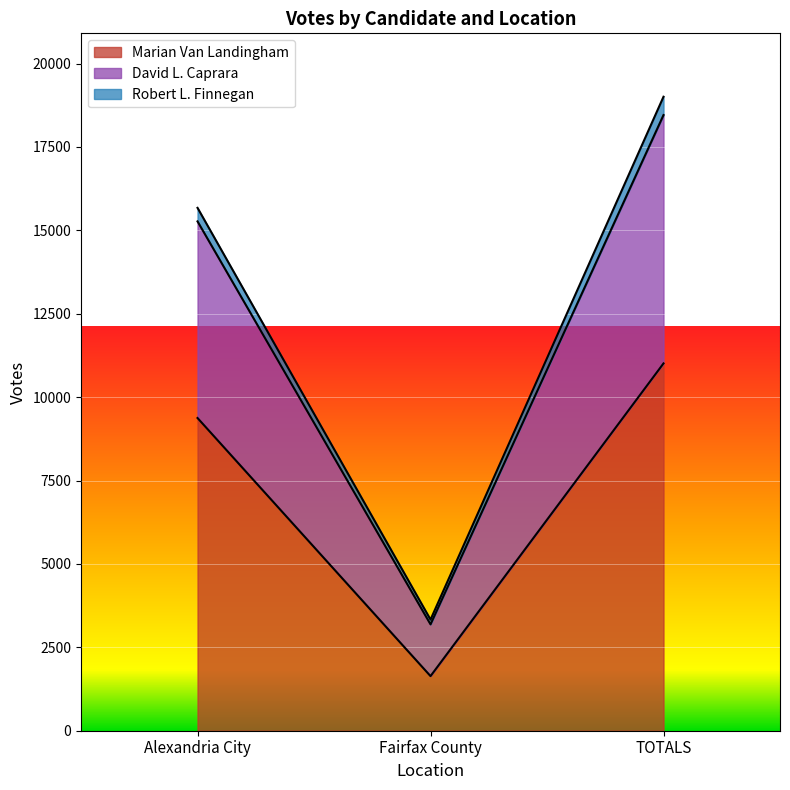

Does the chart display data point markers on the line(s)?

No